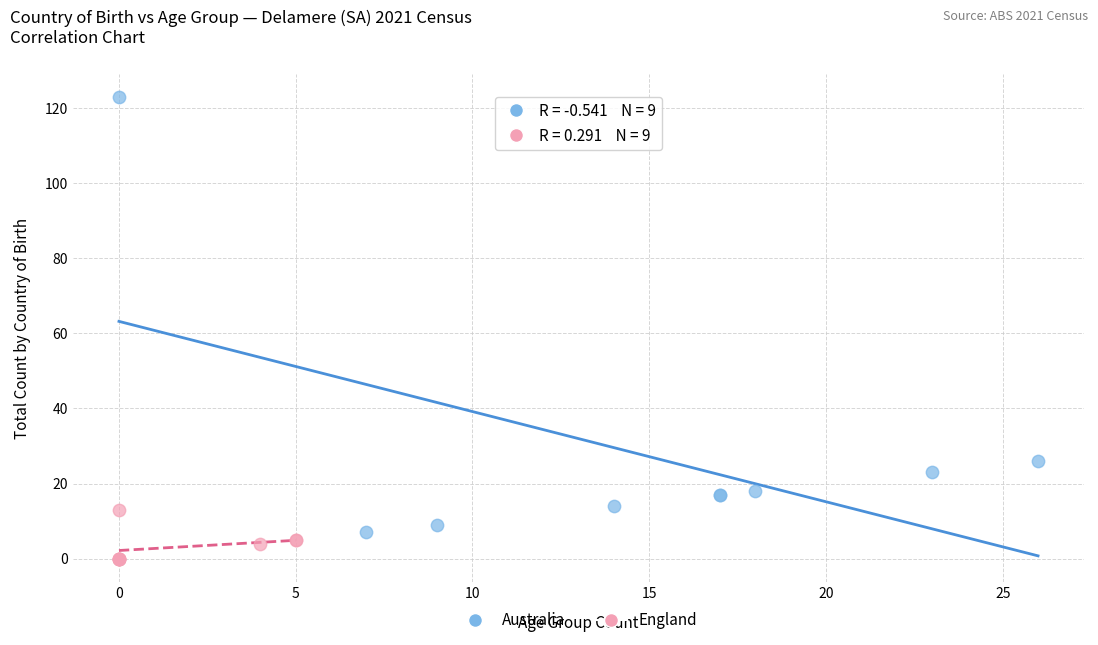

Which series contains the lowest Y value?

England